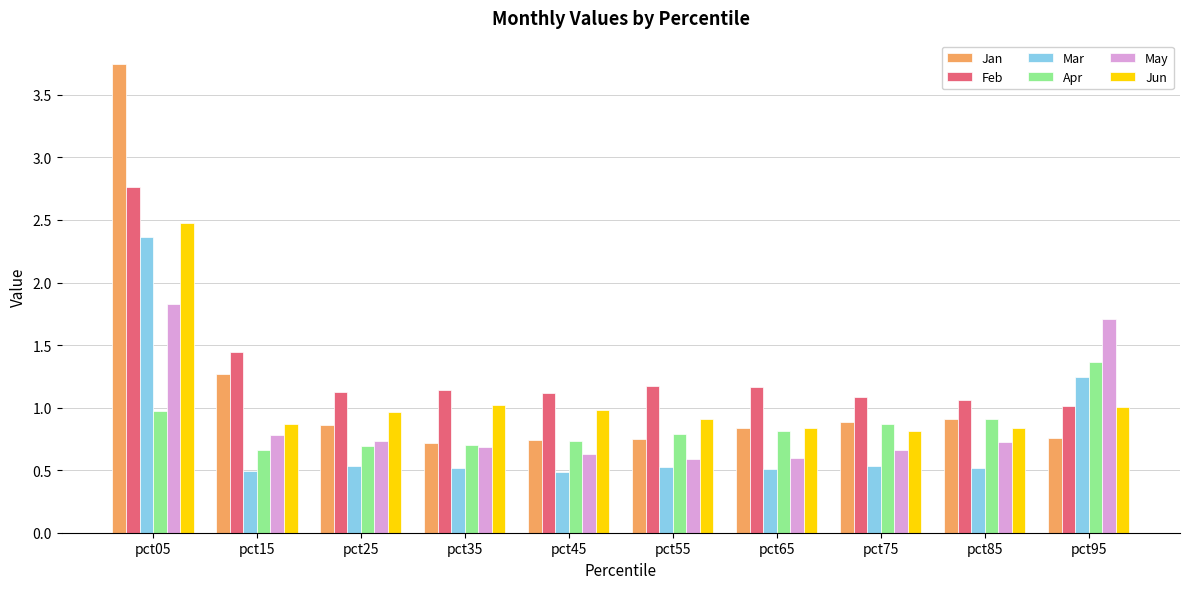

What is the lowest value of the Mar series?

0.5